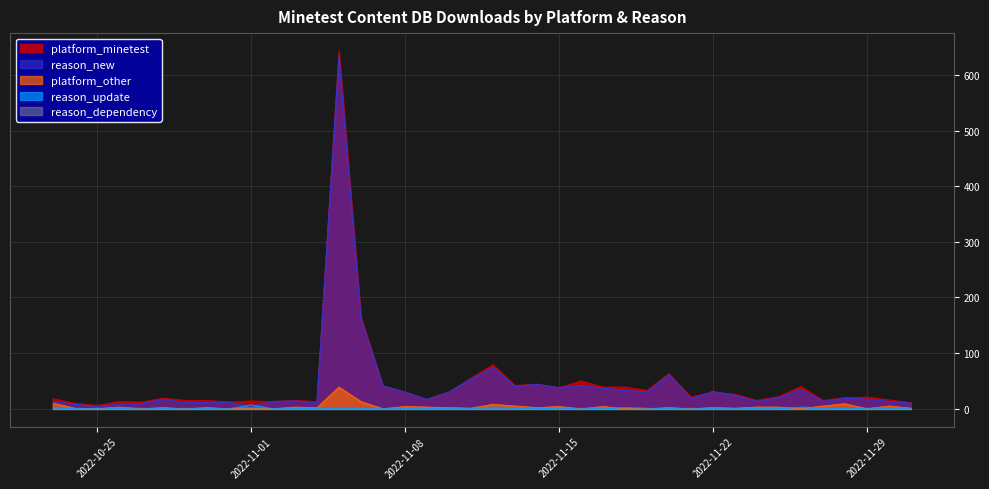

Between 2022-11-22 and 2022-11-26, which series saw the biggest shift?

platform_minetest